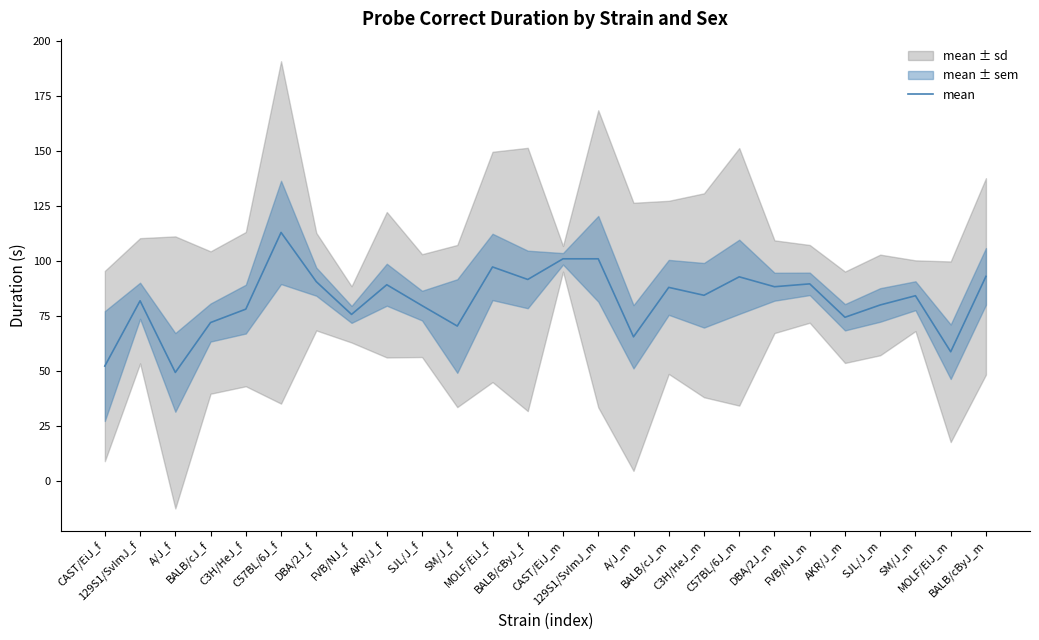

How many lines are shown in the chart?

1